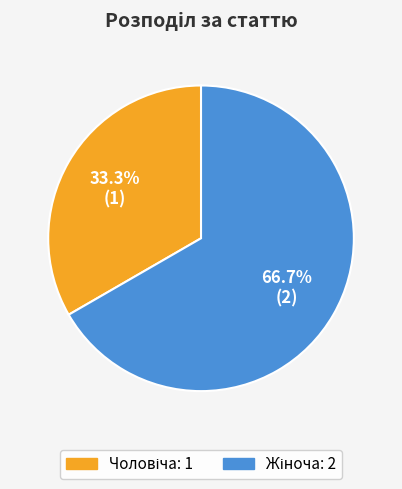

Does any single category account for the majority?

Yes